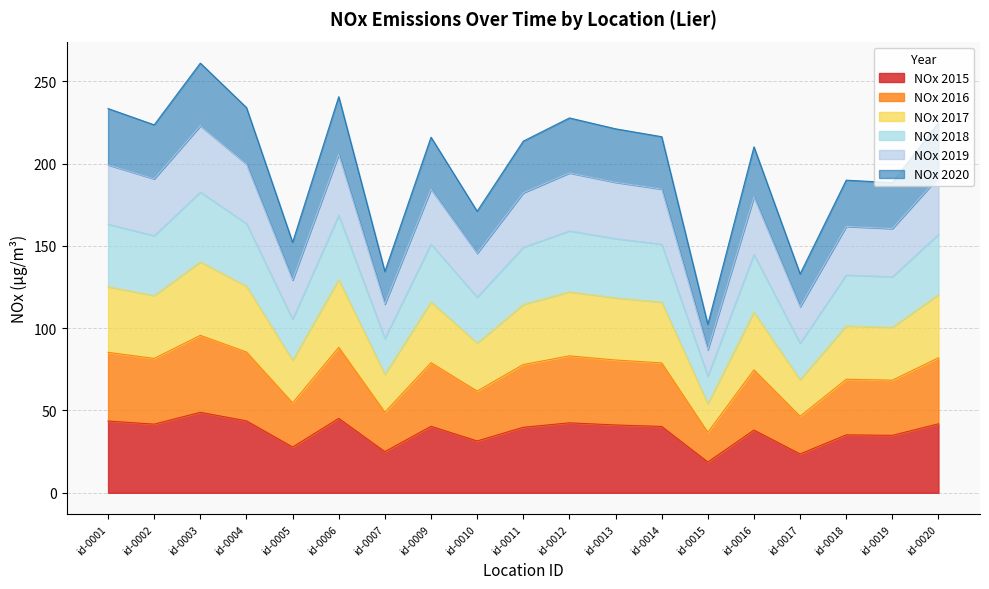

What is the maximum value for NOx 2015?

48.9